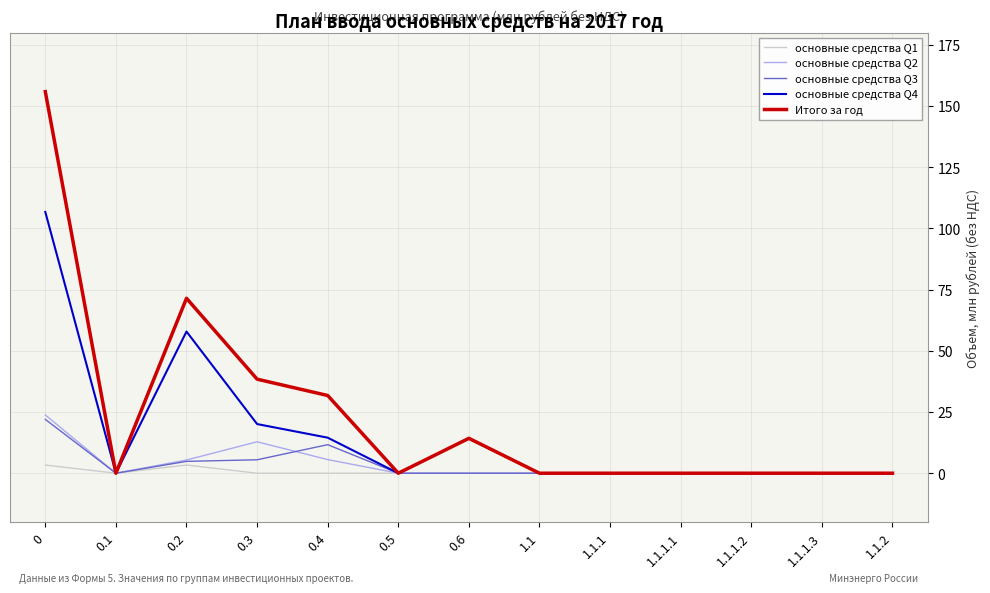

Which series changed the most between 0.1 and 0.4?

Итого за год